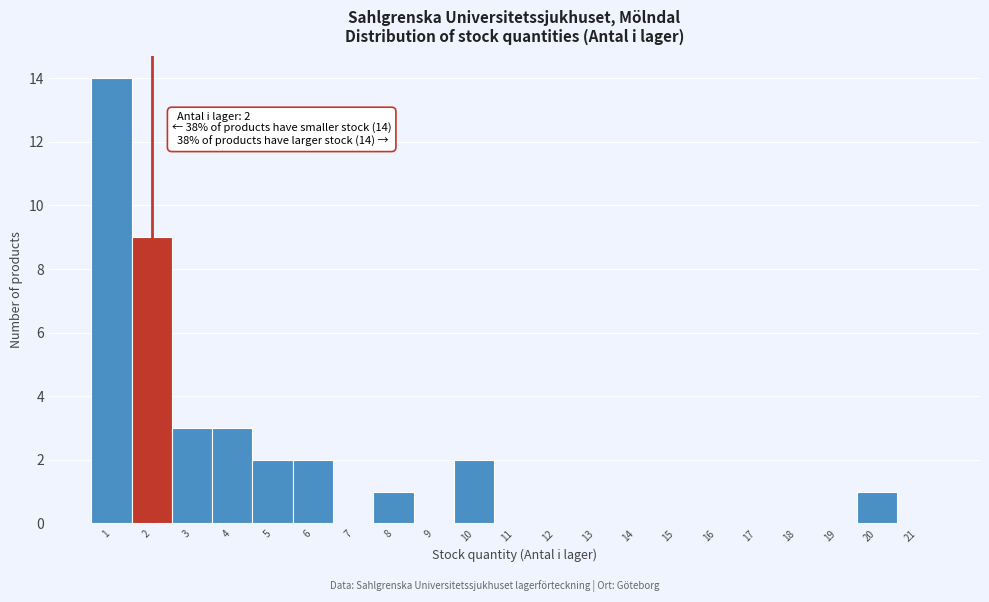

Over which range of the x-axis is the bar tallest?

0.5 to 1.5